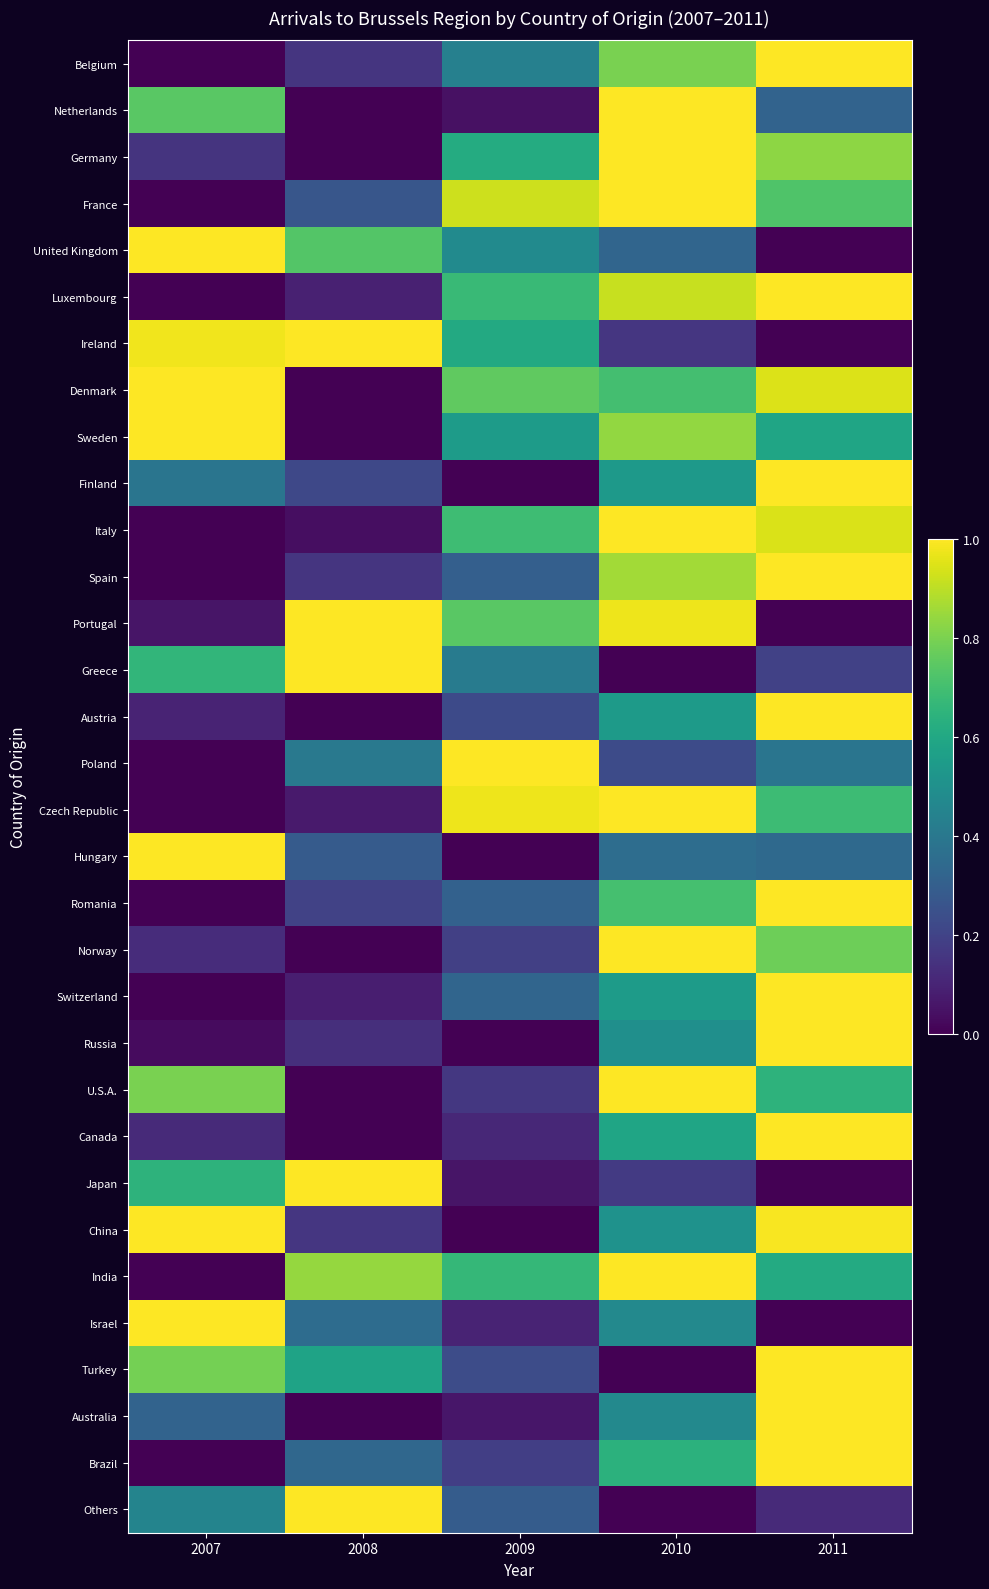

Which has a higher value, 2010 or 2011?

2011